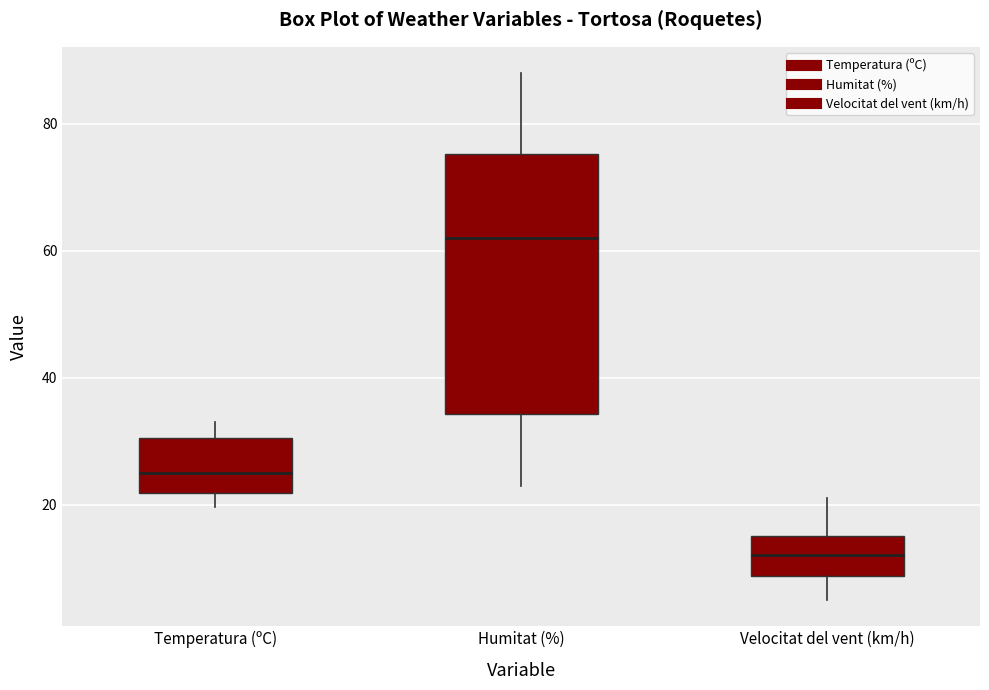

Which box has the lowest median line?

Velocitat del vent (km/h)